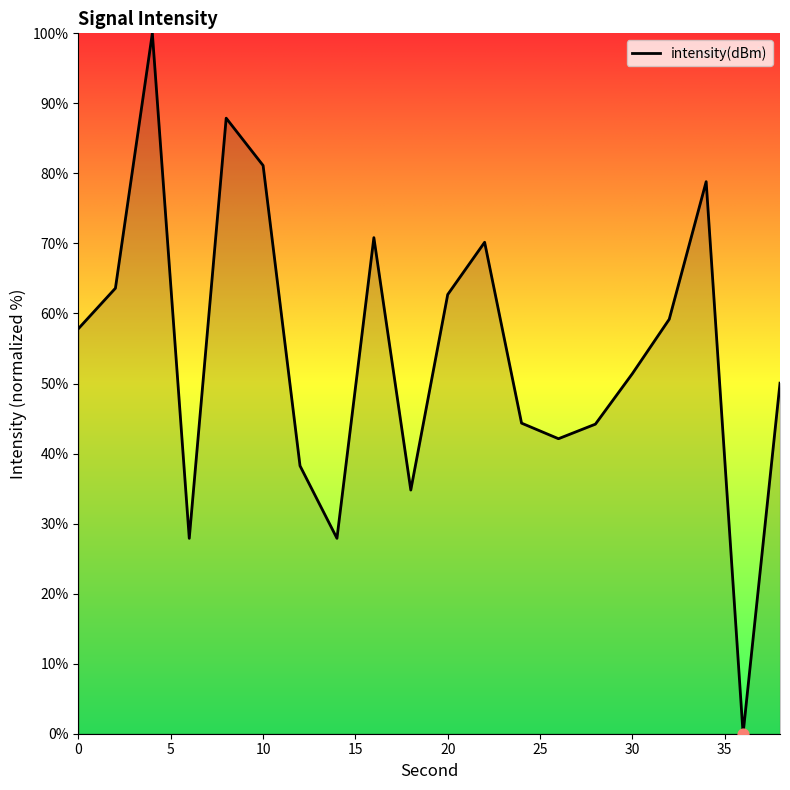

What is the greatest value displayed?

100.0